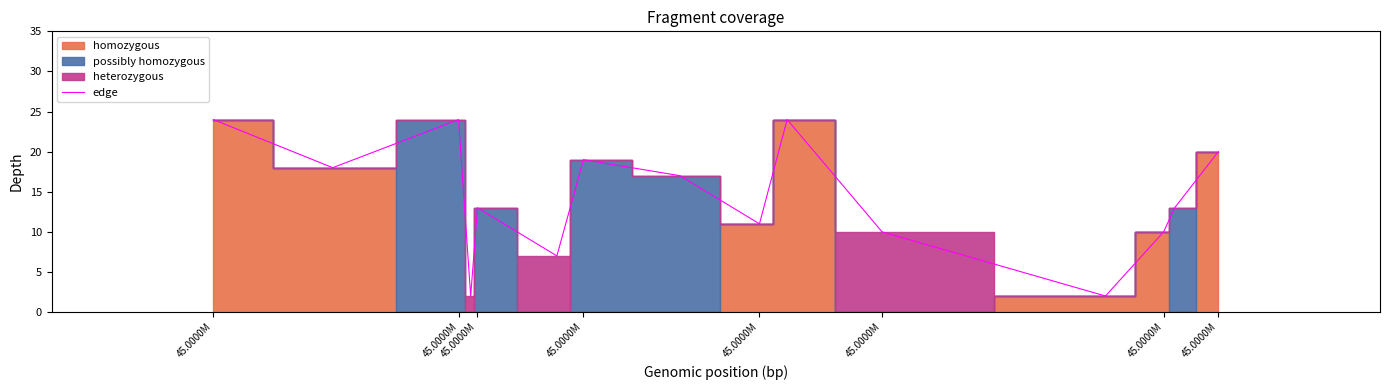

What is the difference between the values at 45.0000M and 45.0000M?

5